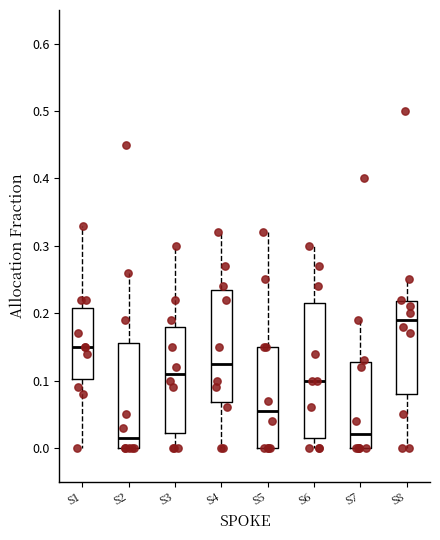

Reading left to right, transcribe this box plot: for each box, give where its median line is, the range the box spans, and where its two whiskers end, as read against the y-axis. The values are not printed on the chart, so give them approximately, as read against the axis.

S1: median 0.15, box 0.10 to 0.21, whiskers 0.00 to 0.33
S2: median 0.02, box 0.00 to 0.16, whiskers 0.00 to 0.26
S3: median 0.11, box 0.02 to 0.18, whiskers 0.00 to 0.30
S4: median 0.13, box 0.07 to 0.24, whiskers 0.00 to 0.32
S5: median 0.06, box 0.00 to 0.15, whiskers 0.00 to 0.32
S6: median 0.10, box 0.02 to 0.22, whiskers 0.00 to 0.30
S7: median 0.02, box 0.00 to 0.13, whiskers 0.00 to 0.19
S8: median 0.19, box 0.08 to 0.22, whiskers 0.00 to 0.25